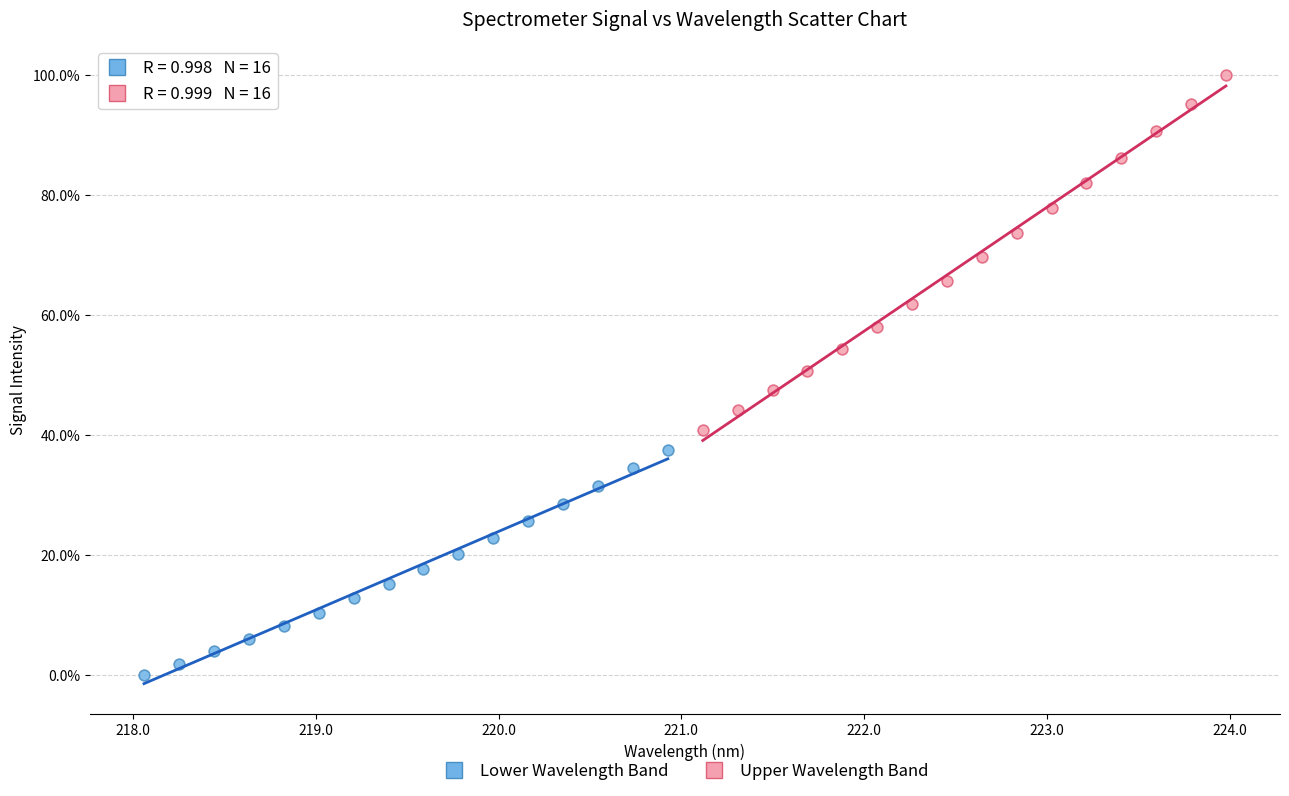

Which series reaches the maximum Y coordinate?

Upper Wavelength Band